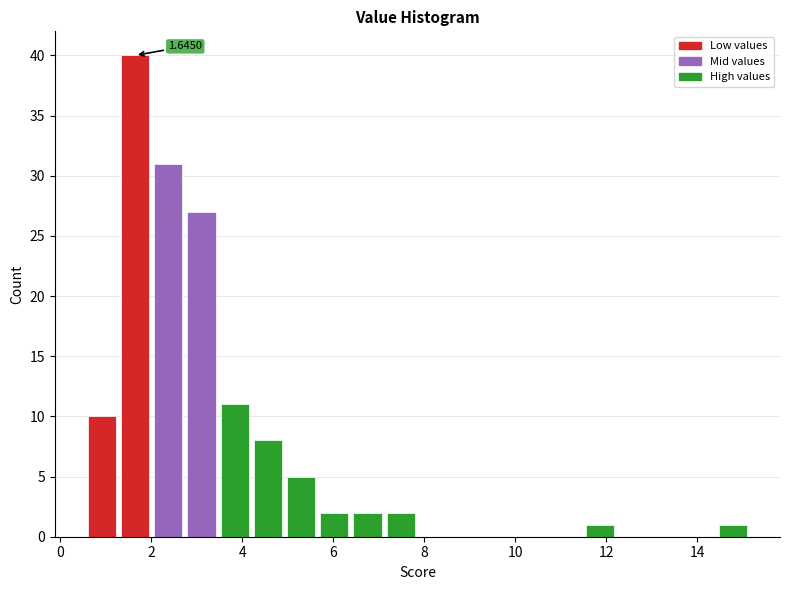

Read against the x-axis, roughly where is the centre of the tallest bar?

1.6